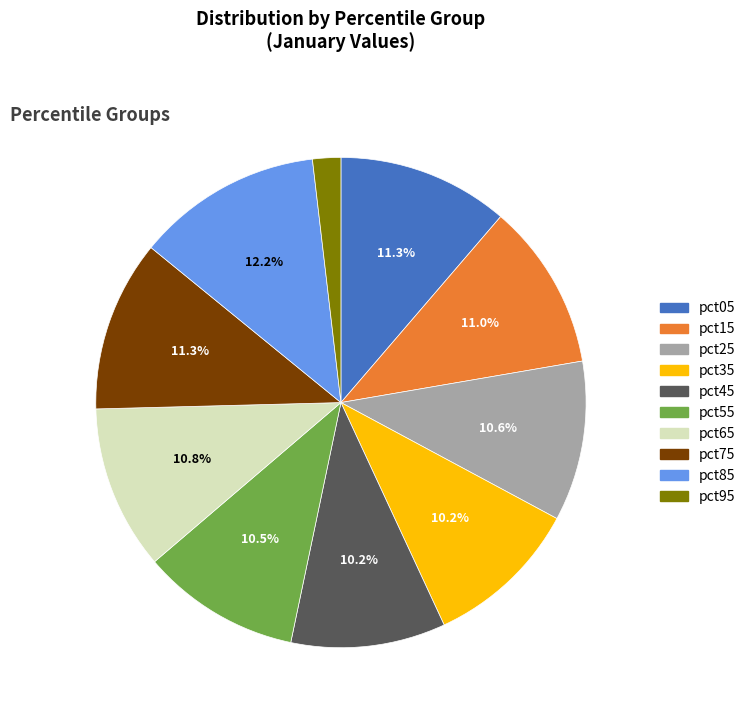

Which category has the smallest portion of the pie?

pct95